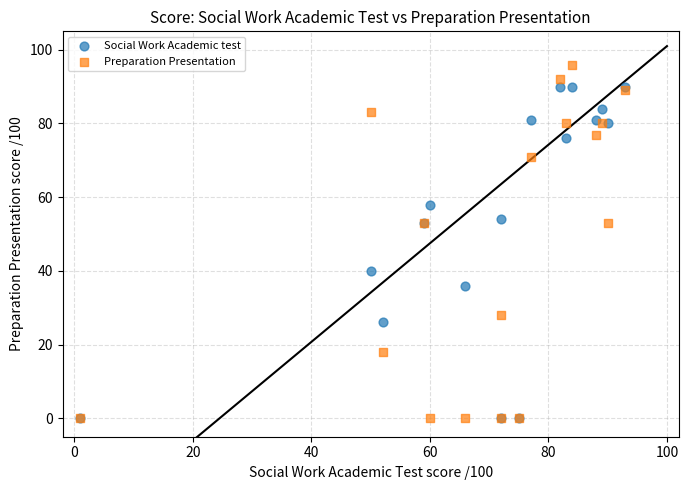

What are all the series names shown in the legend?

Social Work Academic test, Preparation Presentation